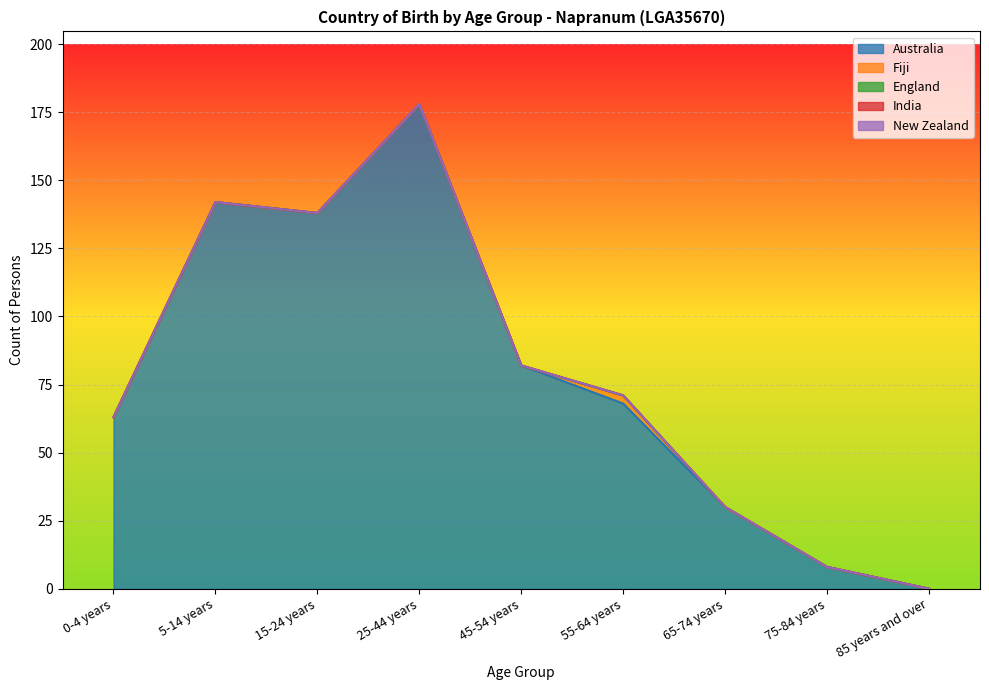

How many lines are shown in the chart?

5